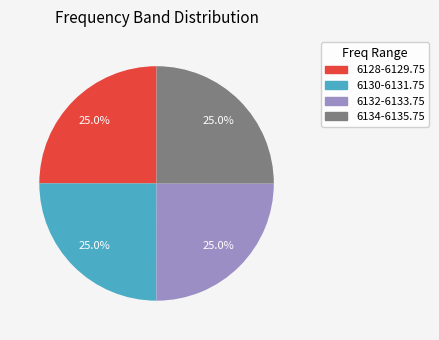

Is there a majority slice in this chart?

No